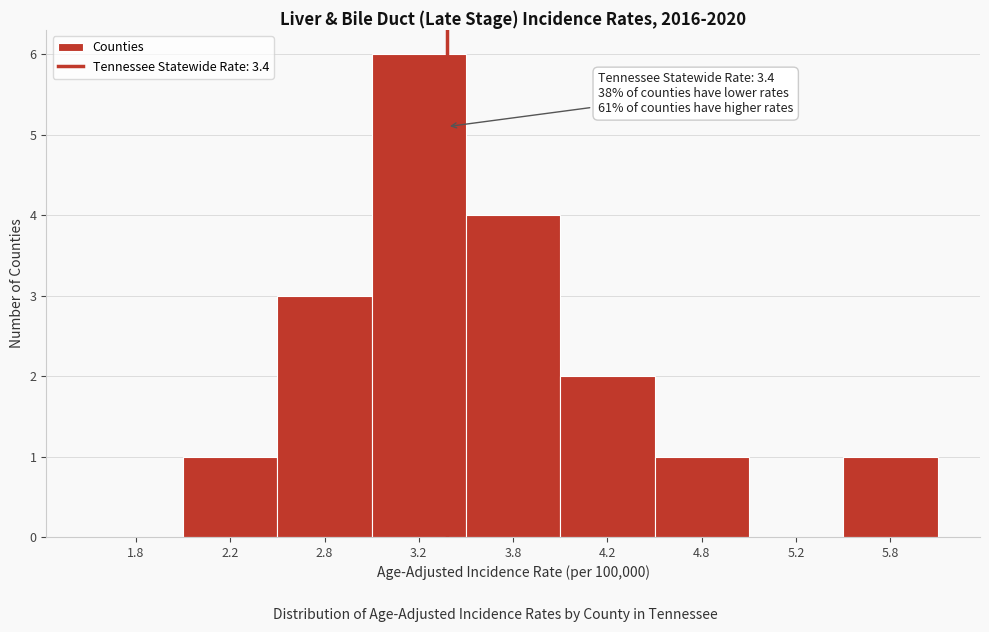

Reading left to right, list all the values displayed in this chart.

1.8=0	2.2=1	2.8=3	3.2=6	3.8=4	4.2=2	4.8=1	5.2=0	5.8=1